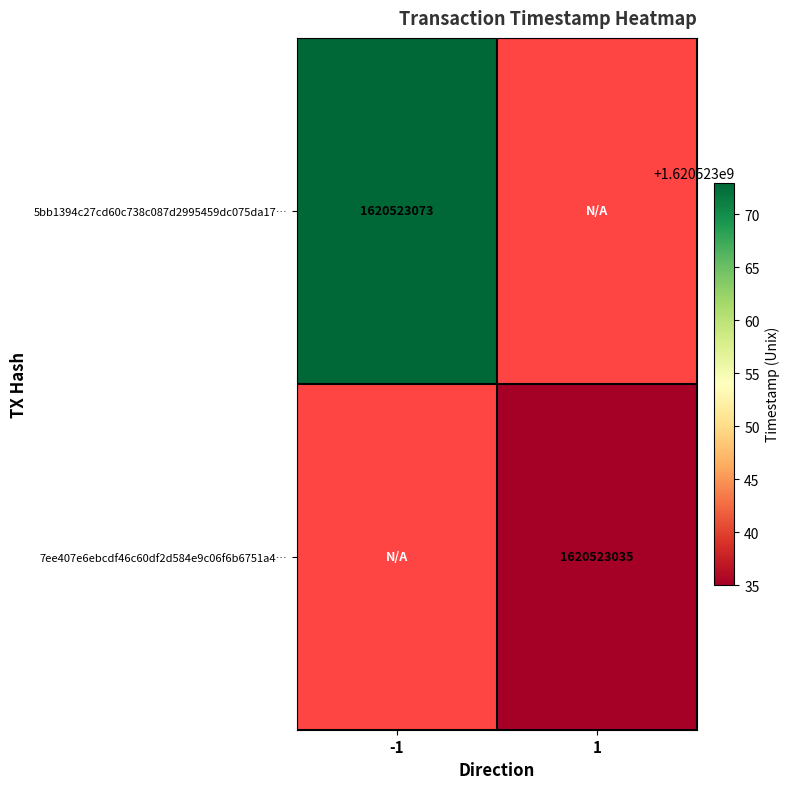

The value of 5bb1394c27cd60c738c087d2995459dc075da17… at -1 is 1620523073. True or false?

True